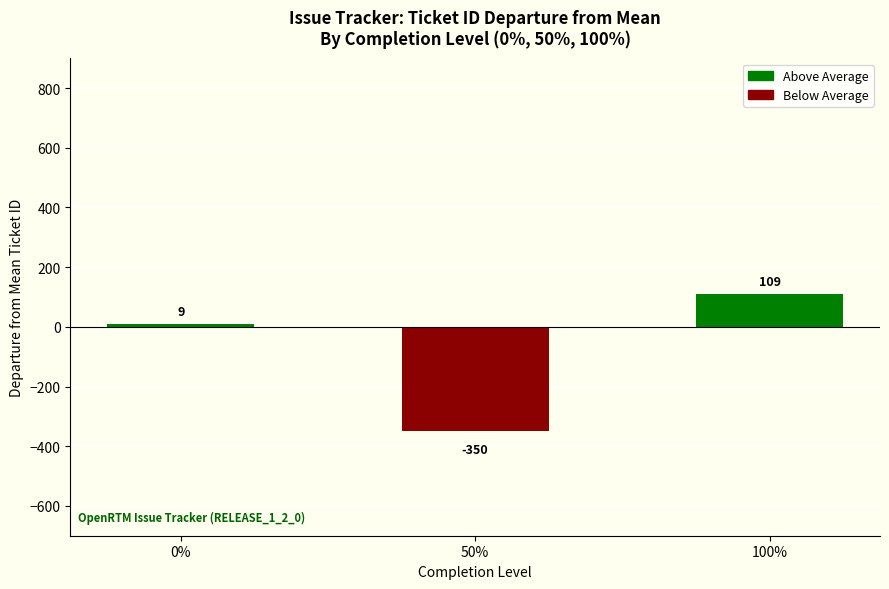

How many distinct data groups are displayed?

1